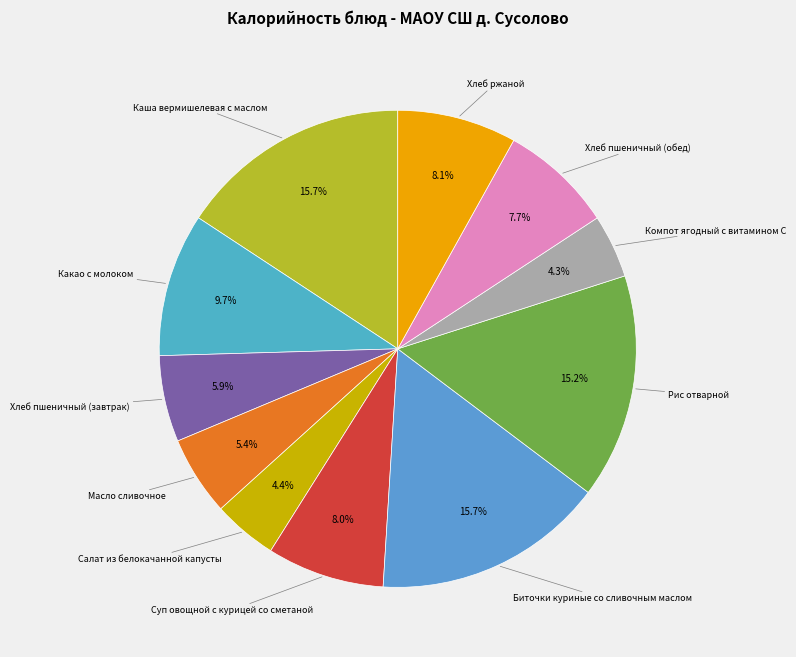

To the nearest percent, what is the difference between the Хлеб ржаной and Каша вермишелевая с маслом slice percentages?

8%